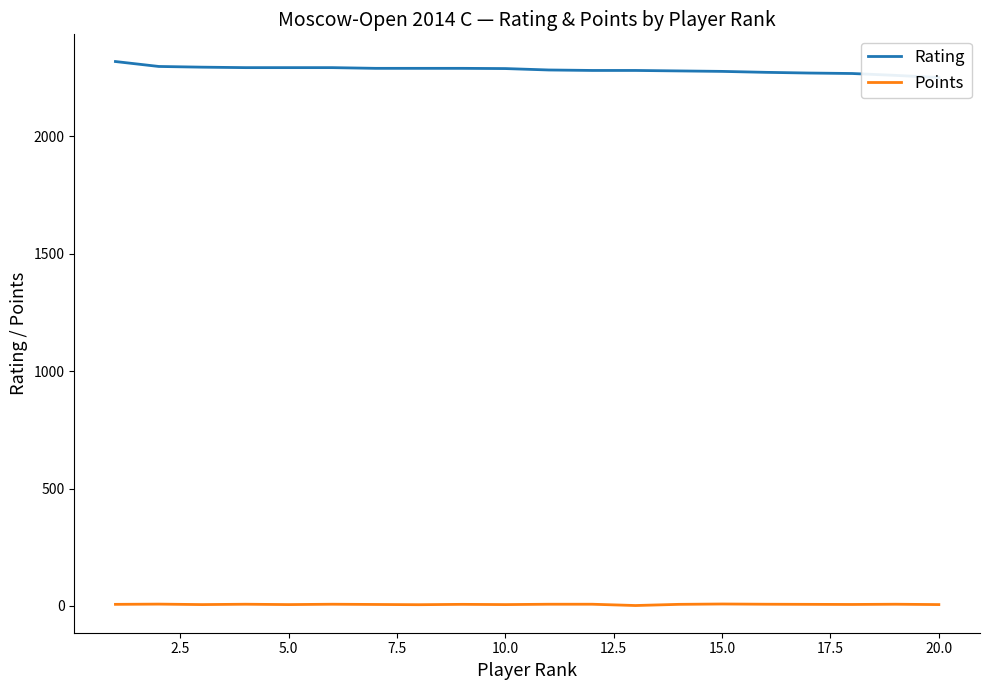

What is the highest value of the Rating series?

2319.0